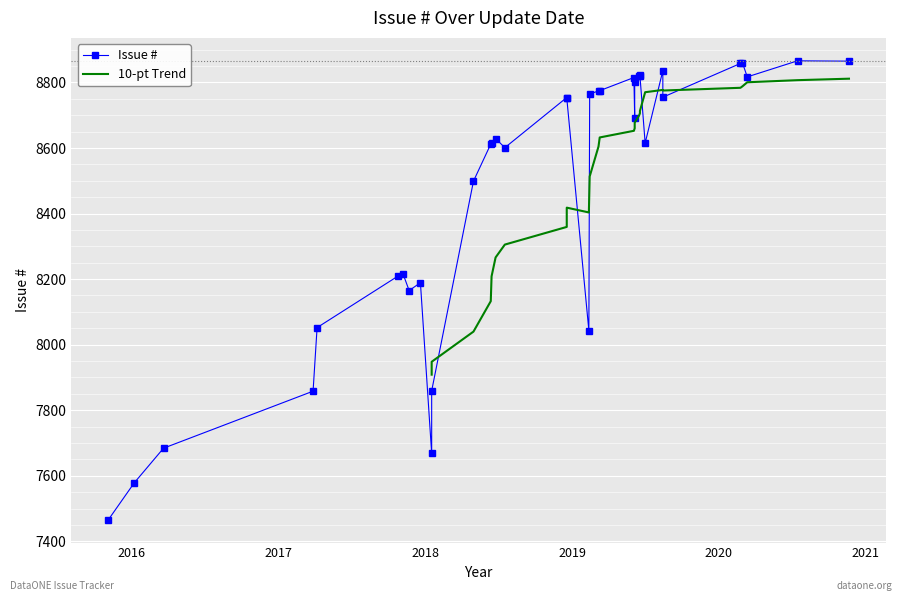

Which label corresponds to the smallest value in the chart?

2015-11-05